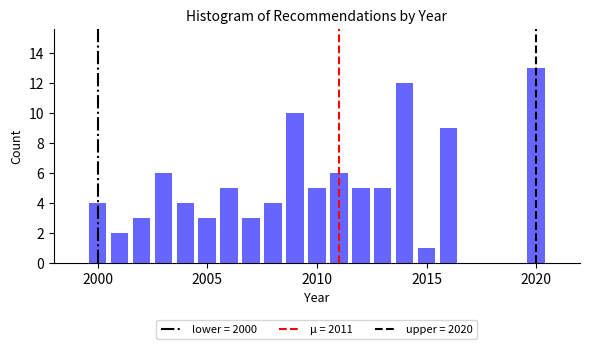

Around what value on the x-axis is the tallest bar? Give the approximate position of its centre, as read against the axis.

2020.0